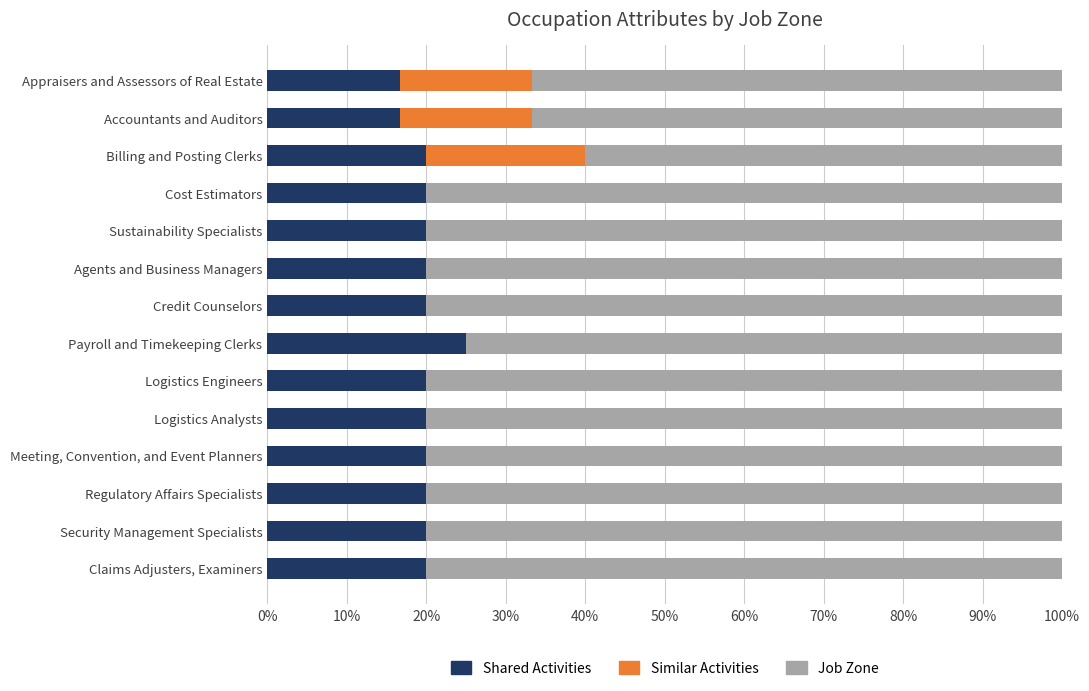

What is the total value across all series at Credit Counselors?

100.0